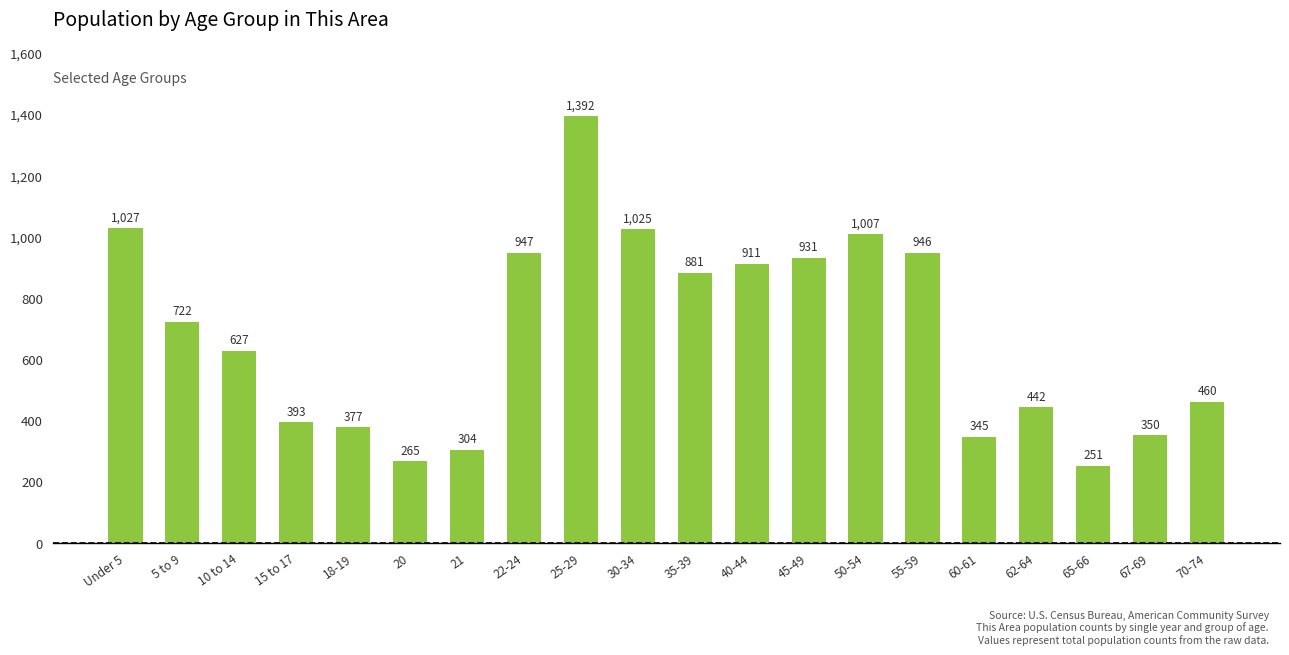

What position from the right is 21?

14